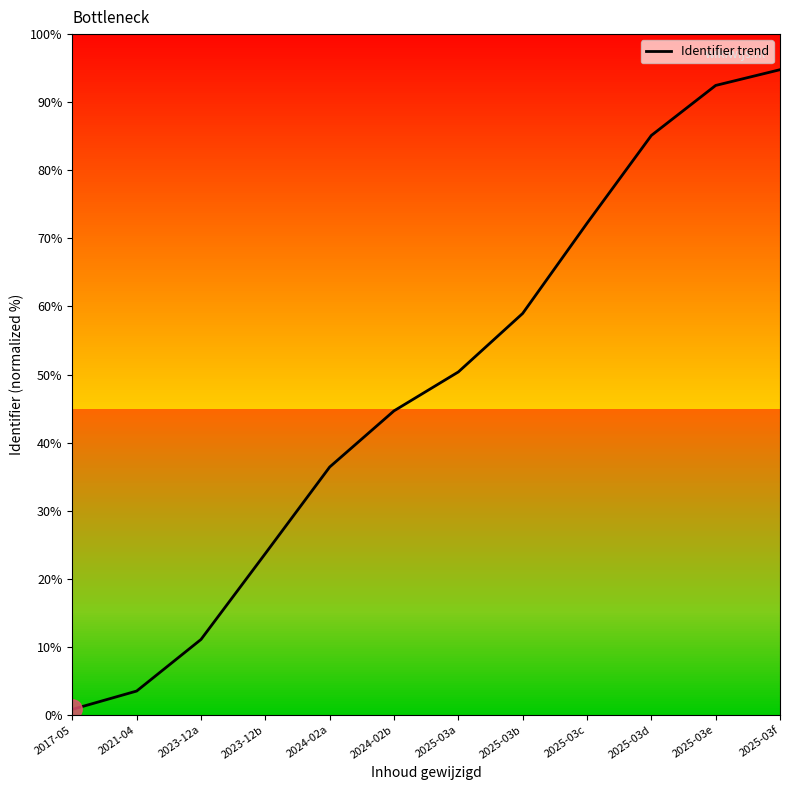

True or false: there are more than 2 points higher than both neighbors.

False